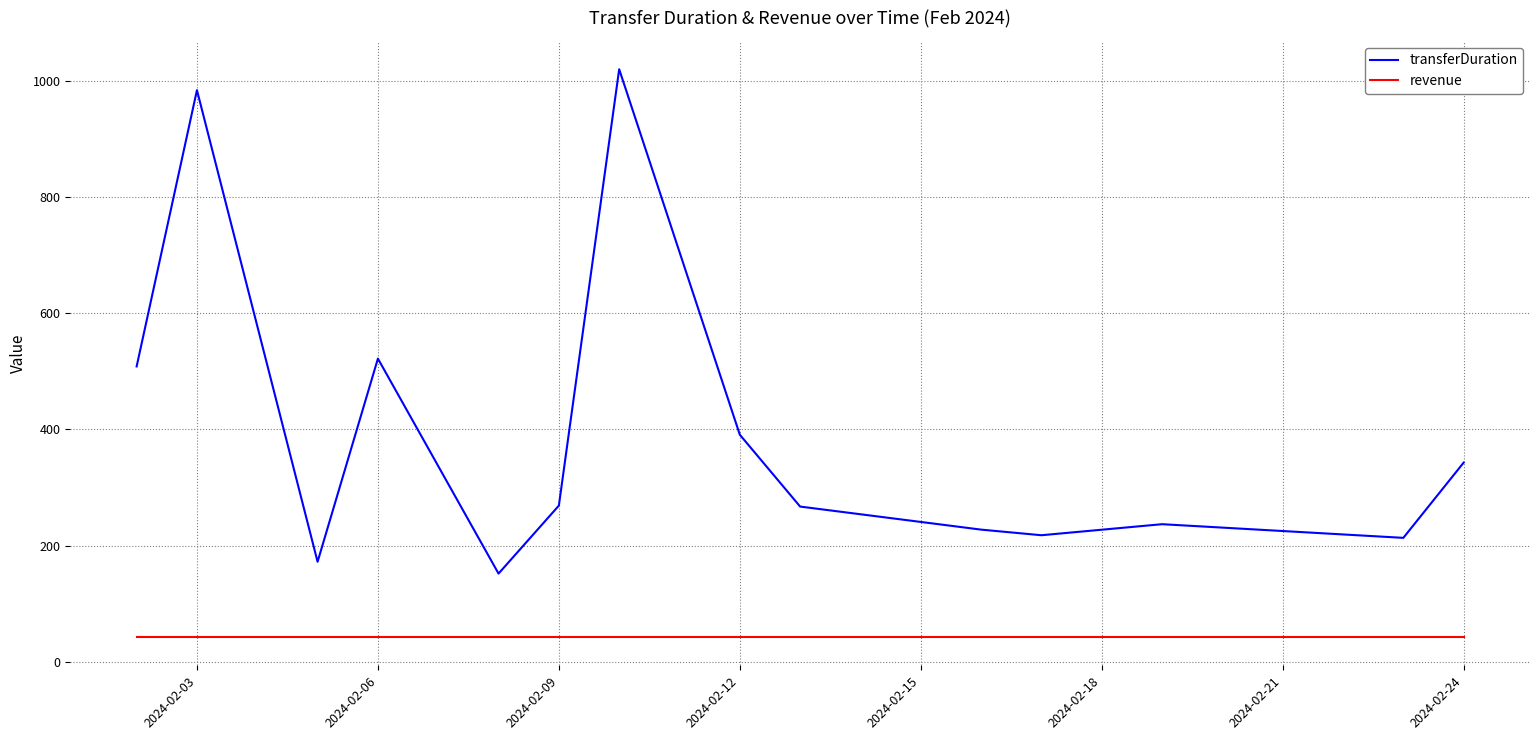

List the series in order of their overall mean, lowest first.

revenue, transferDuration